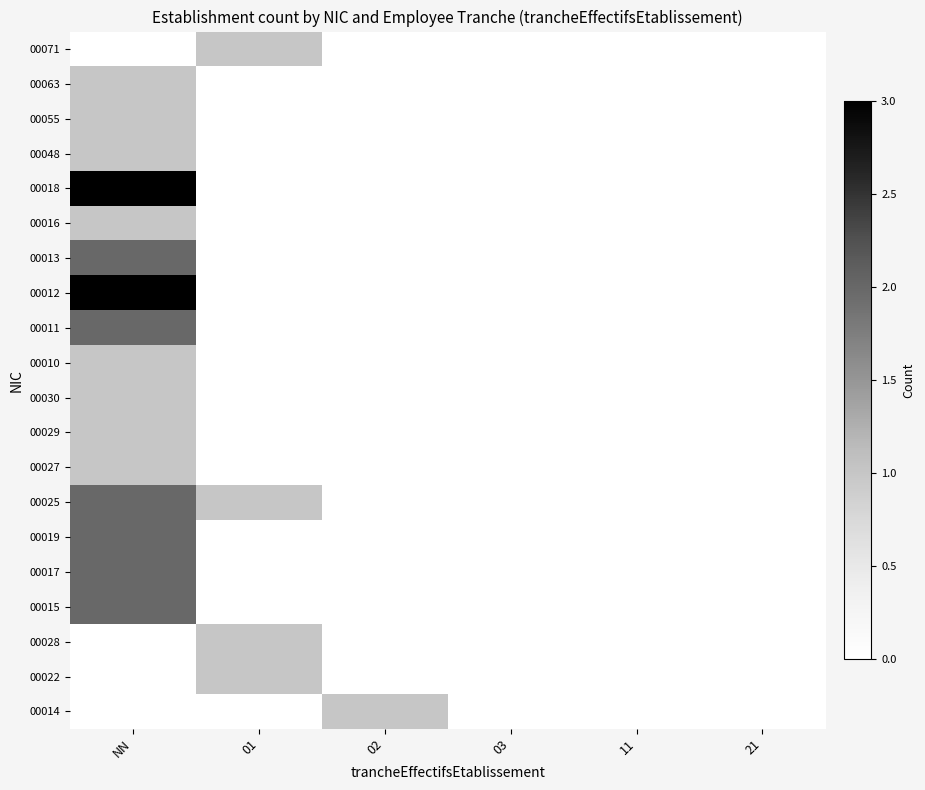

Reading left to right, what are all the values shown in this chart?

00014: NN=0	01=0	02=1	03=0	11=0	21=0
00022: NN=0	01=1	02=0	03=0	11=0	21=0
00028: NN=0	01=1	02=0	03=0	11=0	21=0
00015: NN=2	01=0	02=0	03=0	11=0	21=0
00017: NN=2	01=0	02=0	03=0	11=0	21=0
00019: NN=2	01=0	02=0	03=0	11=0	21=0
00025: NN=2	01=1	02=0	03=0	11=0	21=0
00027: NN=1	01=0	02=0	03=0	11=0	21=0
00029: NN=1	01=0	02=0	03=0	11=0	21=0
00030: NN=1	01=0	02=0	03=0	11=0	21=0
00010: NN=1	01=0	02=0	03=0	11=0	21=0
00011: NN=2	01=0	02=0	03=0	11=0	21=0
00012: NN=3	01=0	02=0	03=0	11=0	21=0
00013: NN=2	01=0	02=0	03=0	11=0	21=0
00016: NN=1	01=0	02=0	03=0	11=0	21=0
00018: NN=3	01=0	02=0	03=0	11=0	21=0
00048: NN=1	01=0	02=0	03=0	11=0	21=0
00055: NN=1	01=0	02=0	03=0	11=0	21=0
00063: NN=1	01=0	02=0	03=0	11=0	21=0
00071: NN=0	01=1	02=0	03=0	11=0	21=0